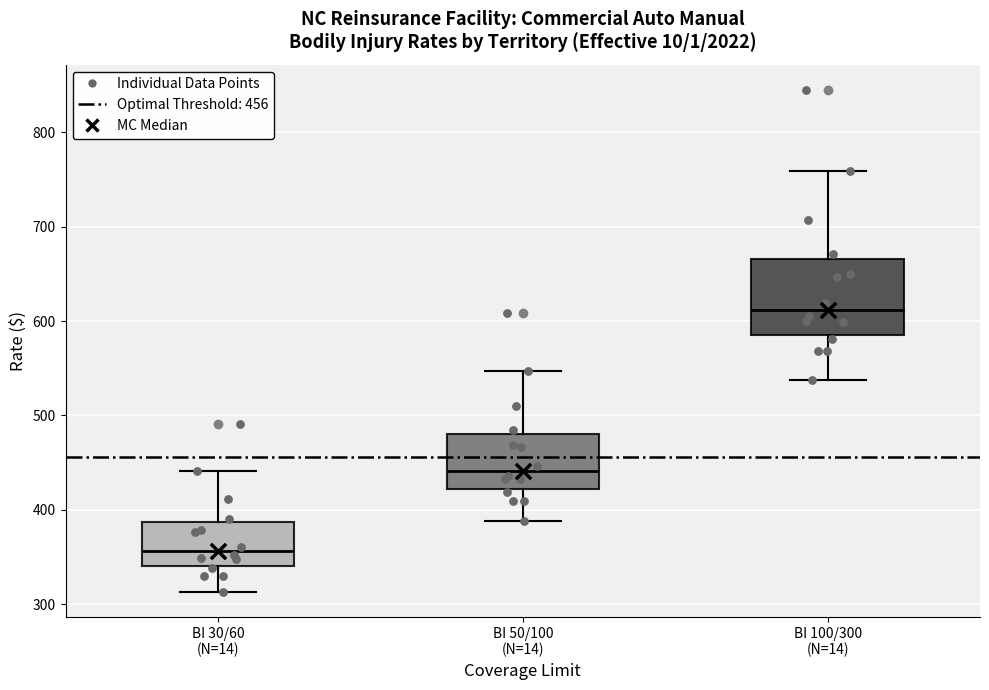

Which box's median line is the highest?

BI 100/300 (N=14)